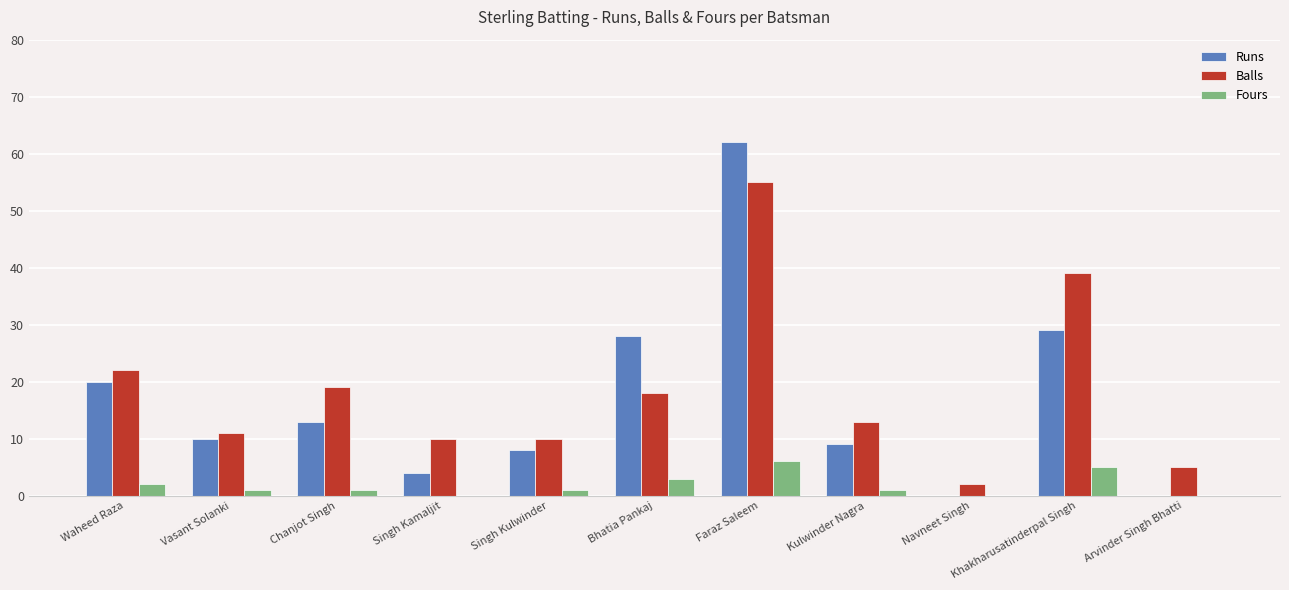

Which series has the largest range (max minus min)?

Runs